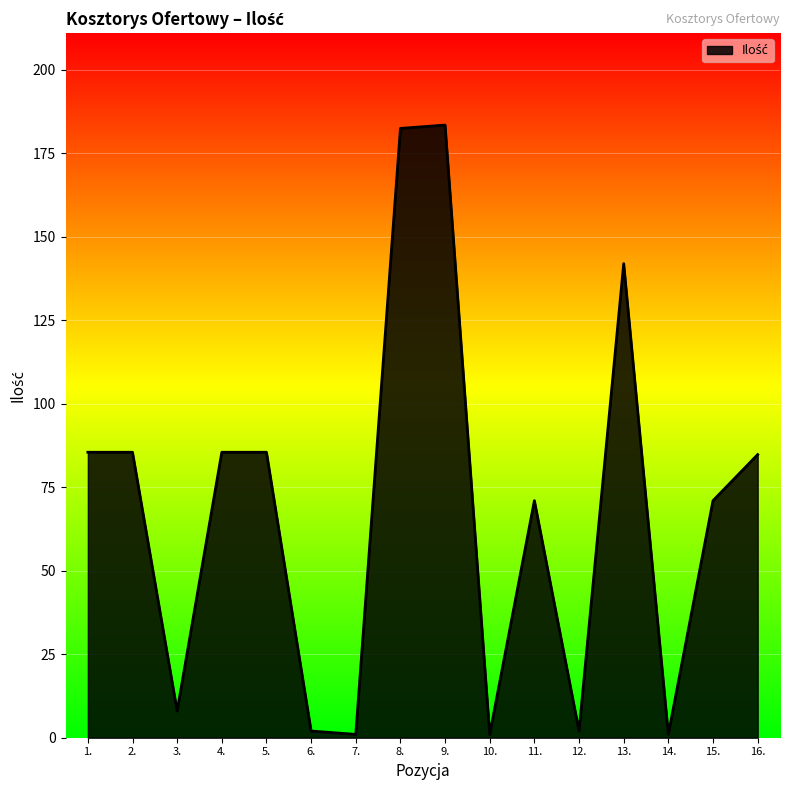

True or false: the data shows 95.0 at 13..

False